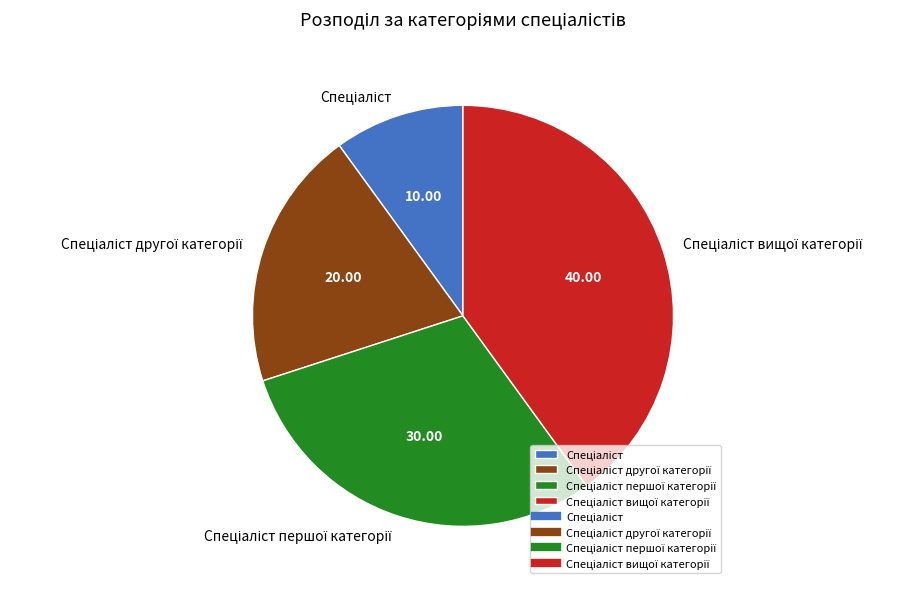

Does any single category account for the majority?

No